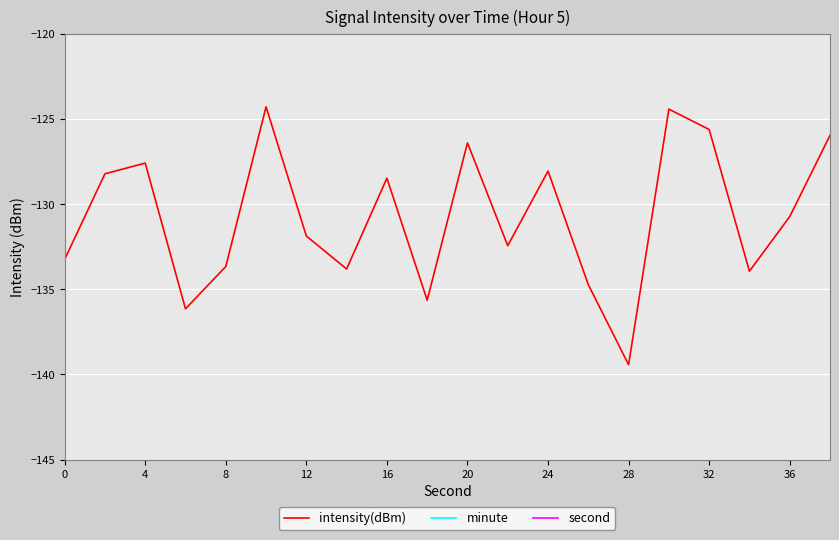

The intensity(dBm) series shows -197.1 at 32. True or false?

False